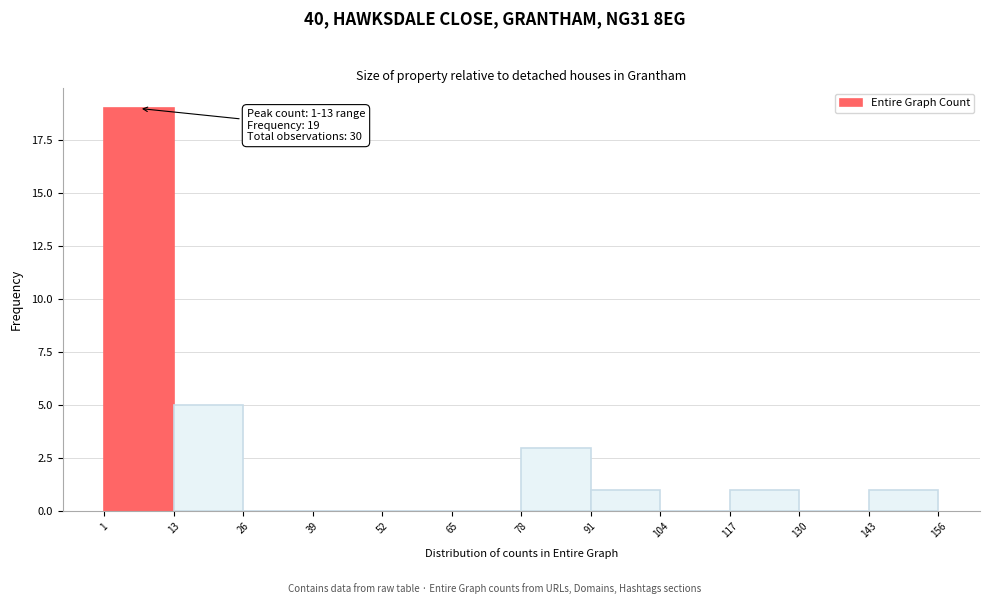

Over which range of the x-axis is the bar tallest?

1 to 13